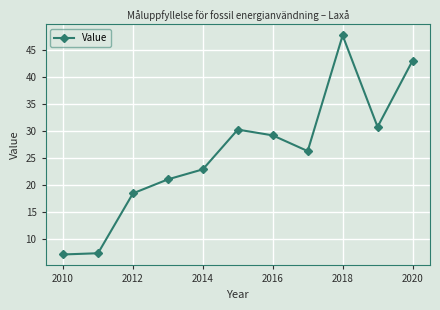

What is the value of the 8th point from the left?

26.3